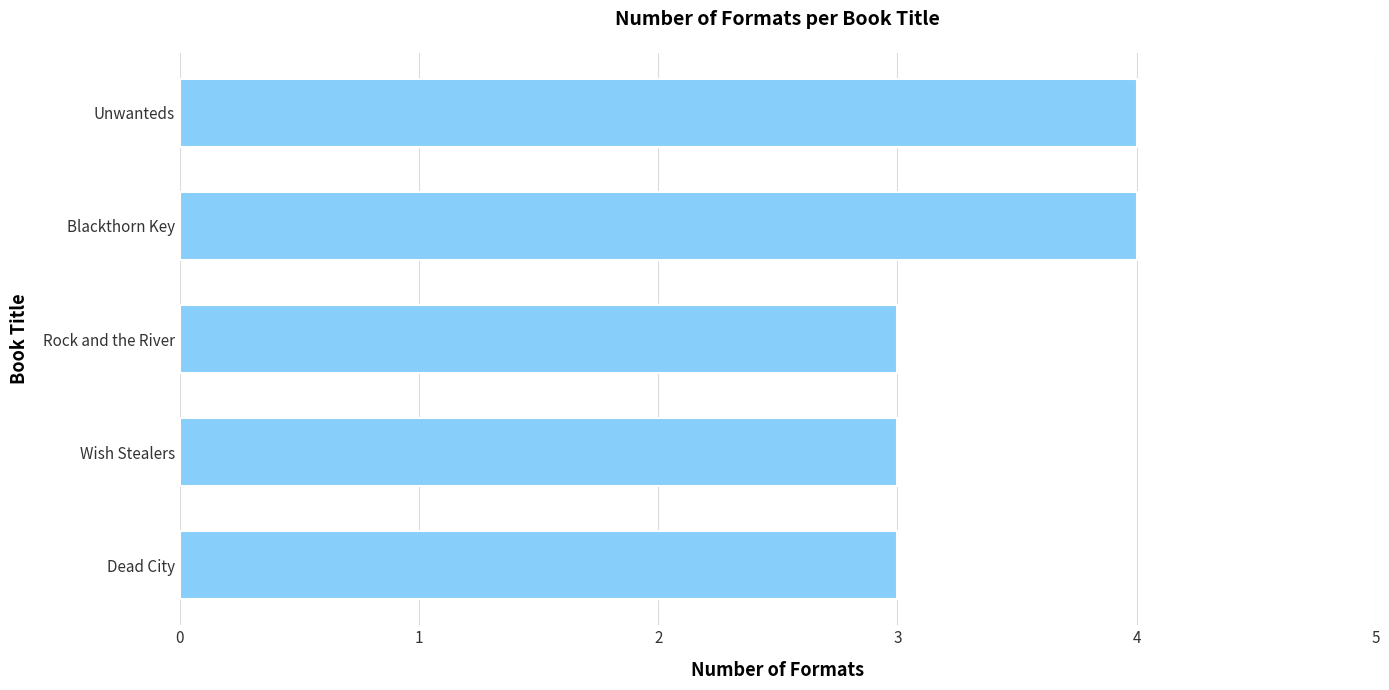

Between Rock and the River and Blackthorn Key, which is larger?

Blackthorn Key